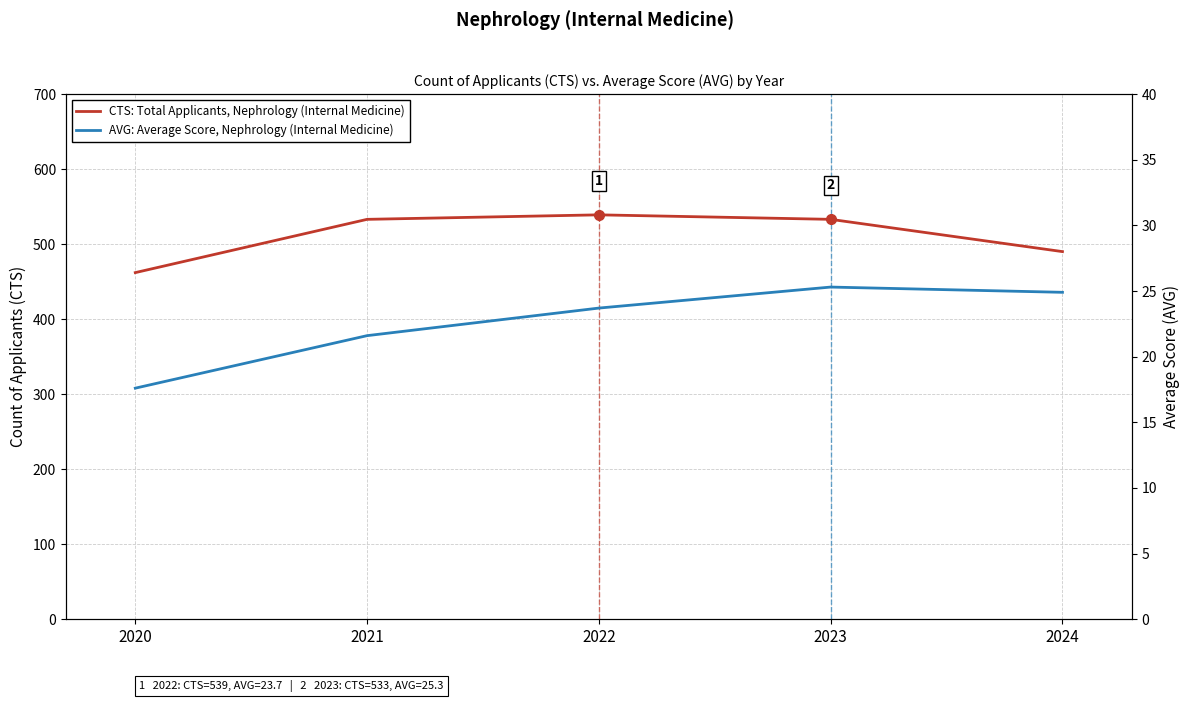

Between 2022 and 2023, which is larger?

2022